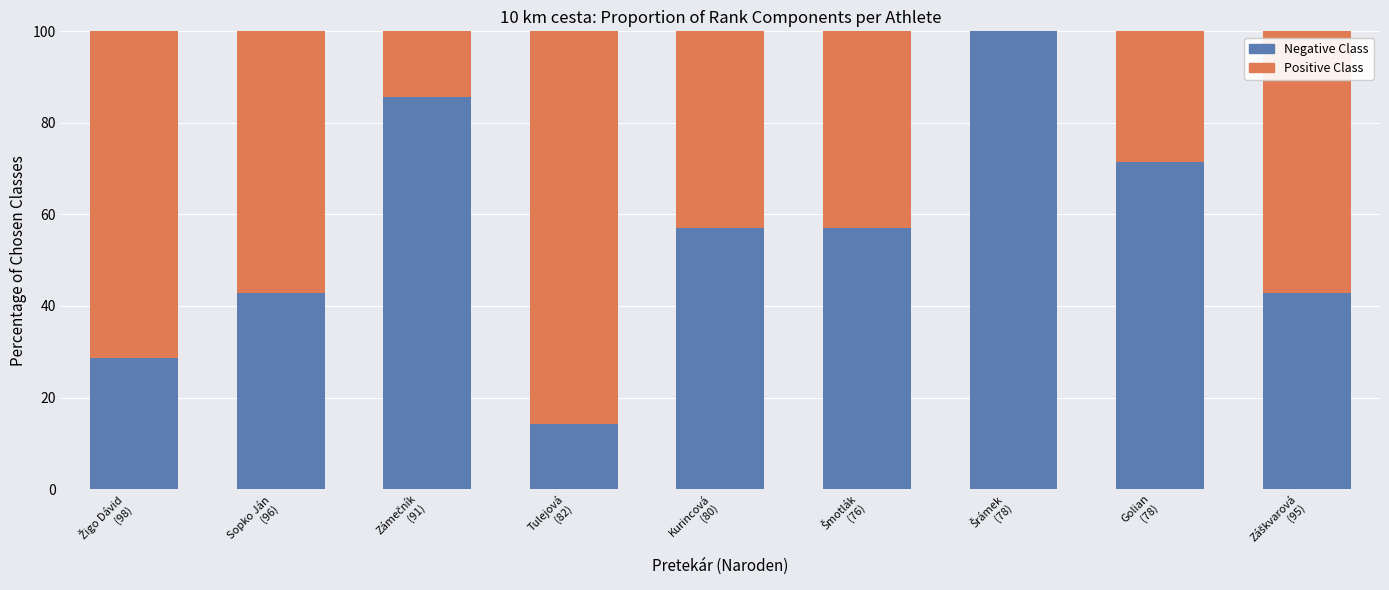

Count the number of categories in the chart.

9